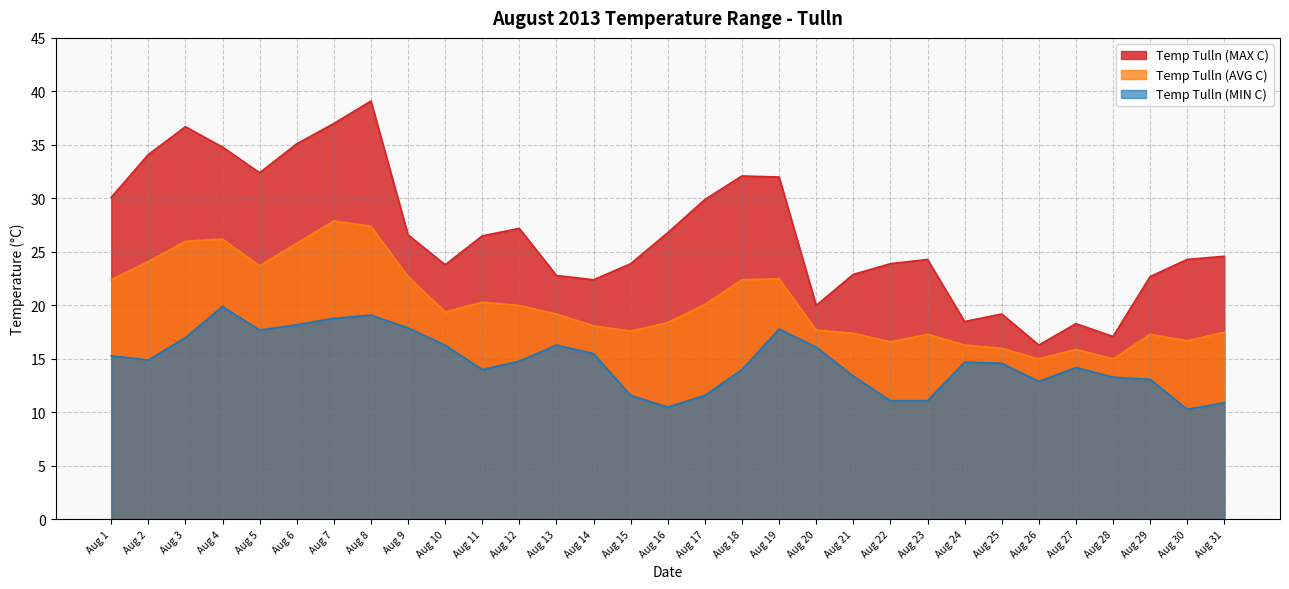

Read the Temp Tulln (MAX C) value at Aug 1.

30.1